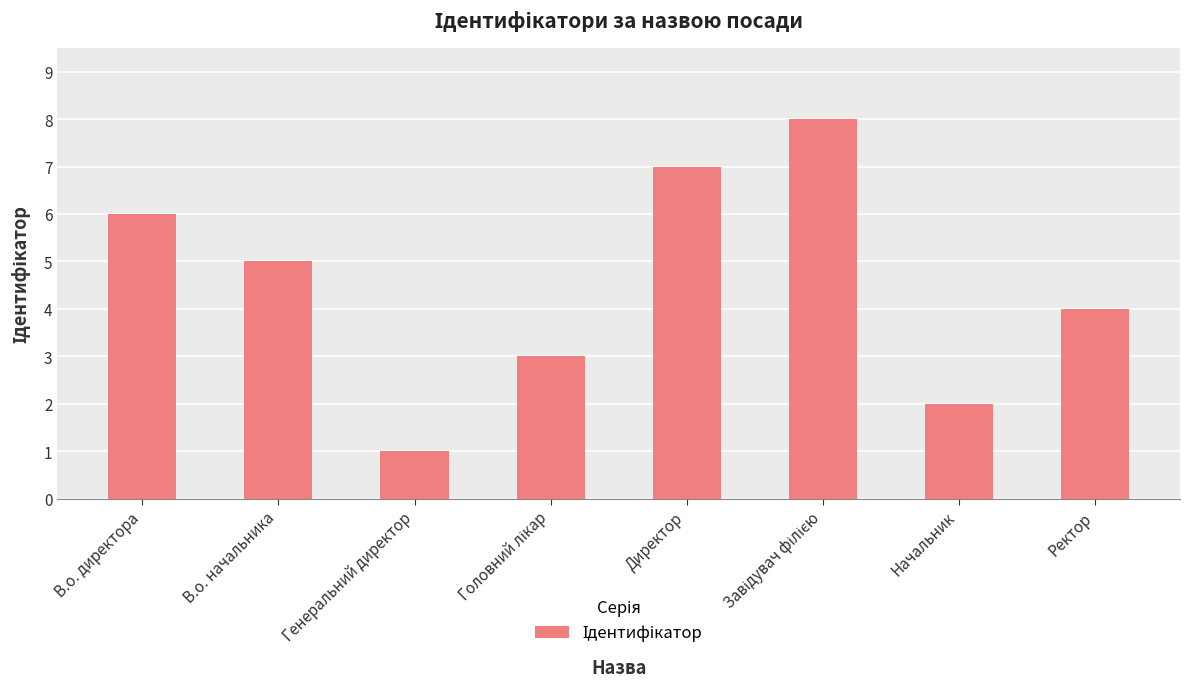

What is the sum of all values?

36